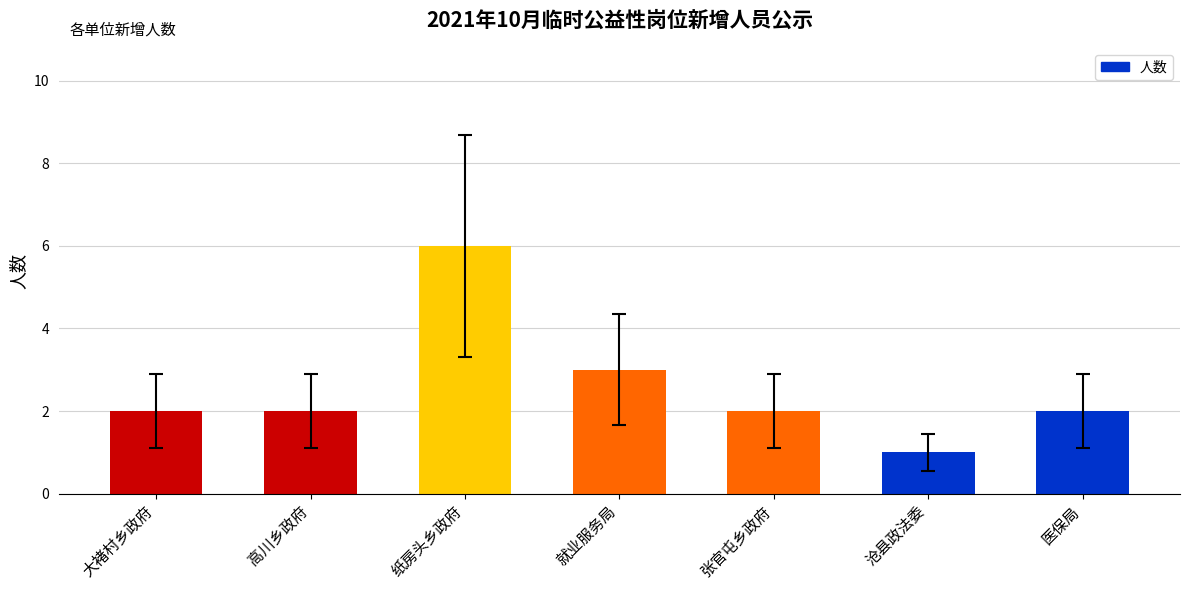

What is the sum of all values?

18